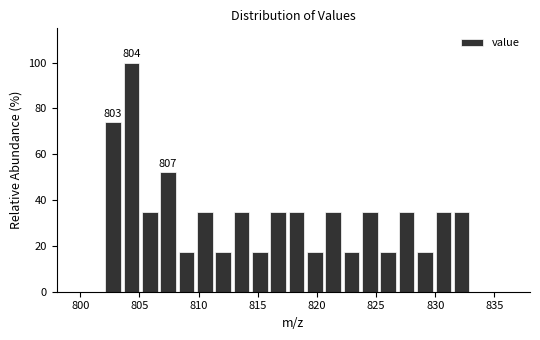

Read against the x-axis, roughly where is the centre of the tallest bar?

804.5